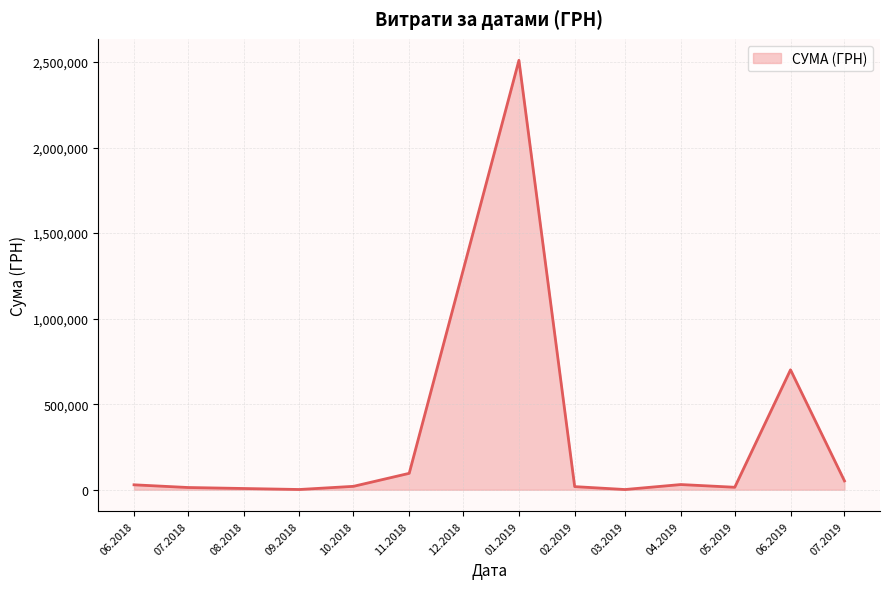

What is the difference between the maximum and minimum values?

2509194.9